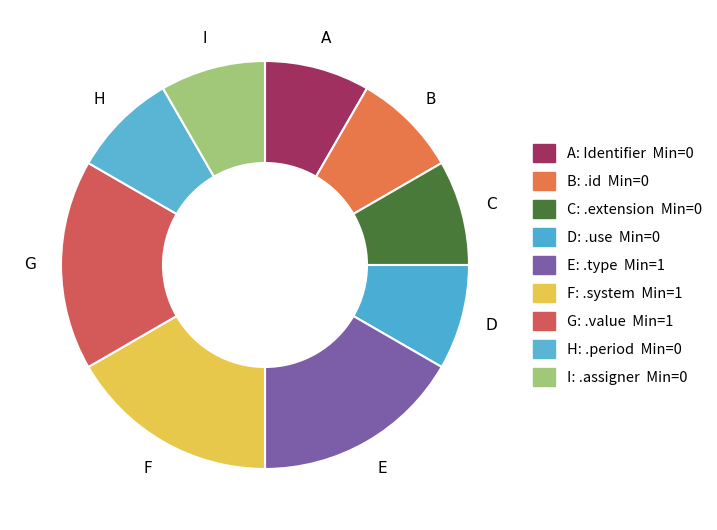

Does any single category account for the majority?

No